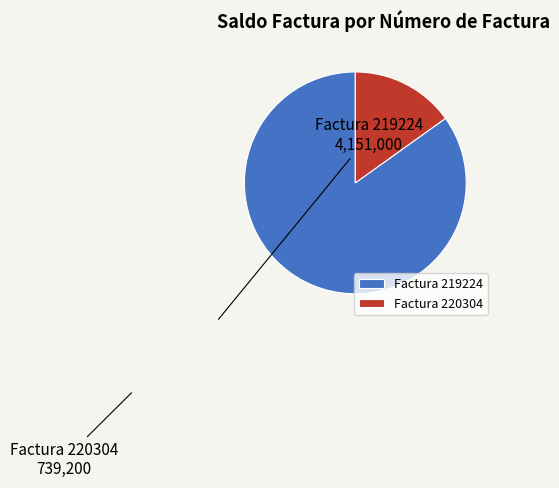

Which category has the smallest portion of the pie?

Factura 220304